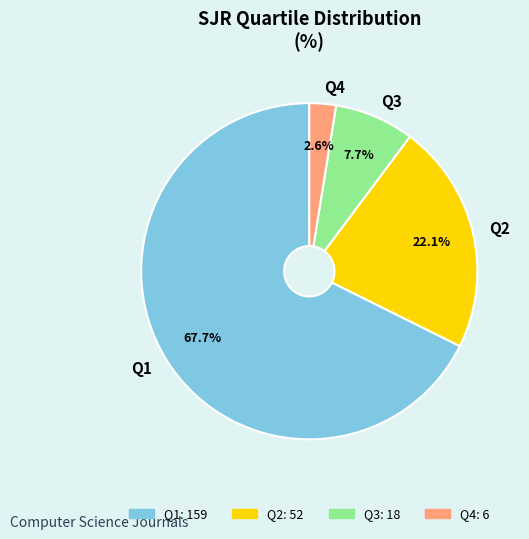

Approximately how many times larger is the value at Q3 compared to Q2?

0.3